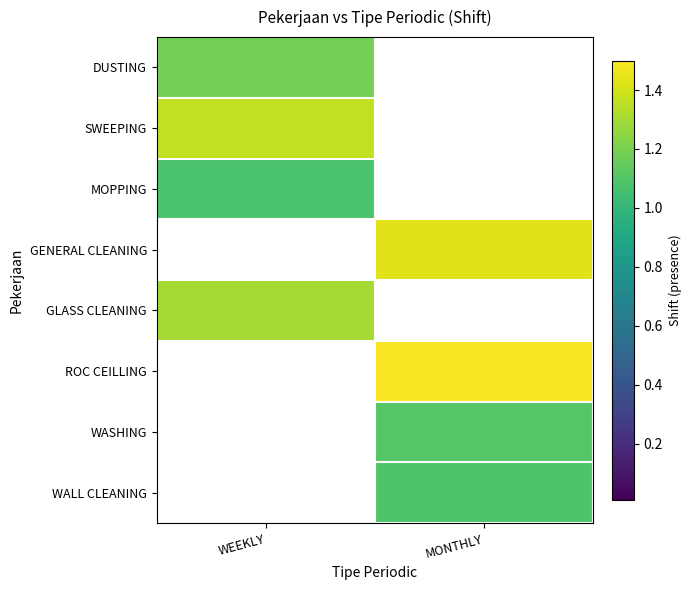

Which has a higher value, WEEKLY or MONTHLY?

WEEKLY